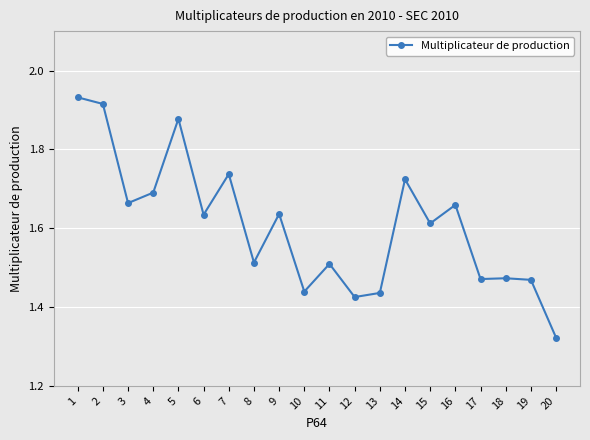

Does the chart have visible grid lines?

Yes